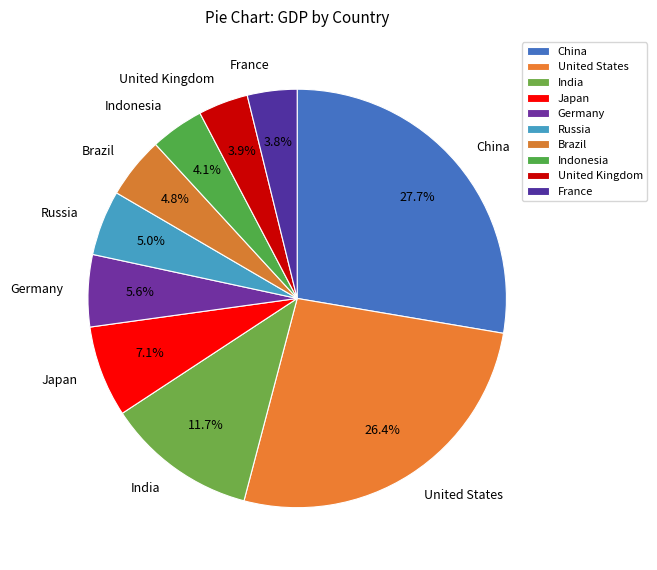

Is it true that United States is 36% of the pie?

False